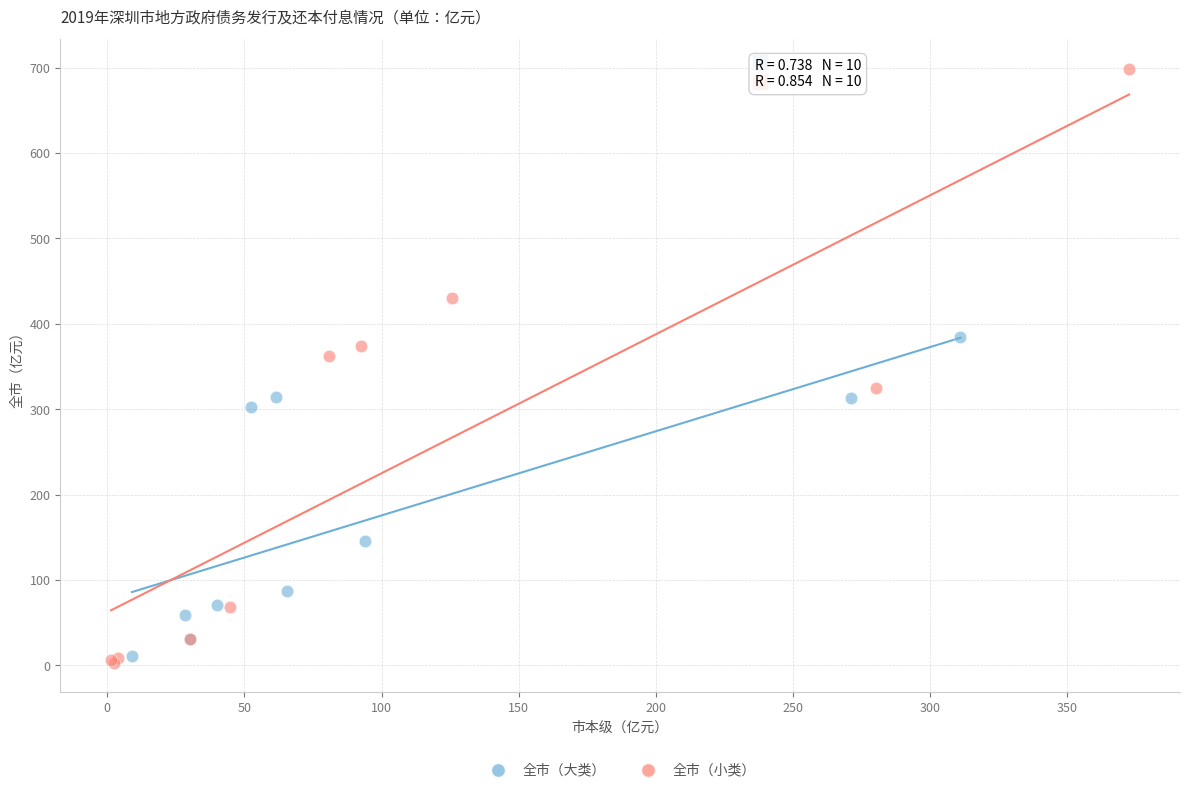

Which series reaches the minimum Y coordinate?

全市（小类）